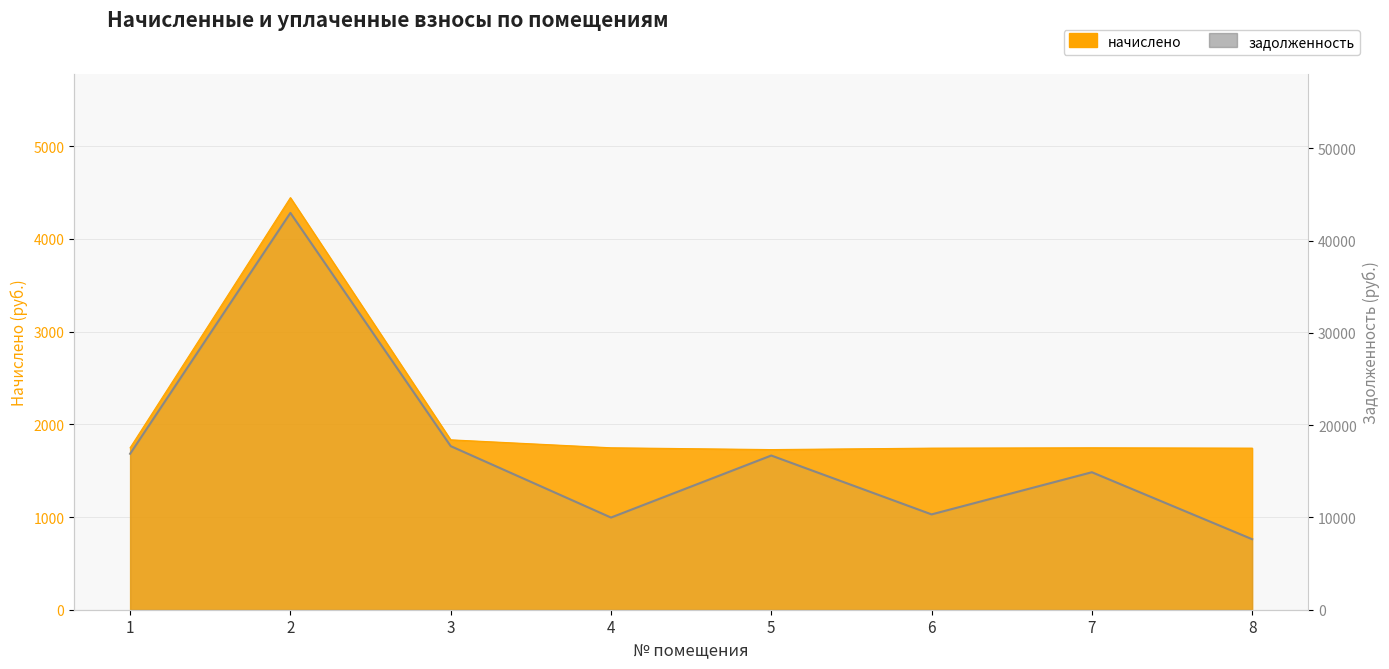

Rank the categories by value from lowest to highest.

8, 4, 6, 7, 5, 1, 3, 2